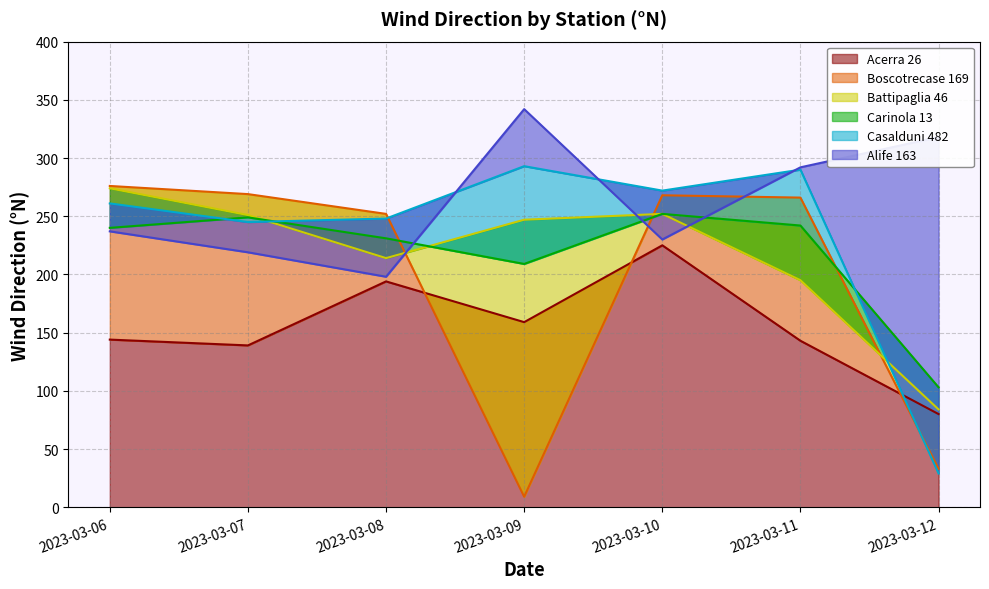

True or false: Battipaglia 46 and Acerra 26 cross at least once.

False